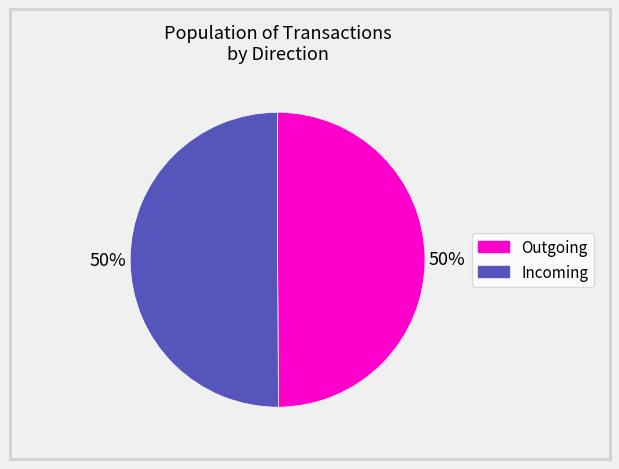

To the nearest percent, what is the average slice percentage?

50%